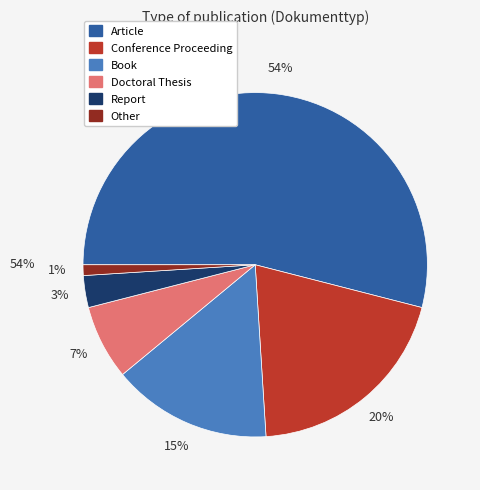

To the nearest percent, what is the difference between the Book and Conference Proceeding slice percentages?

5%